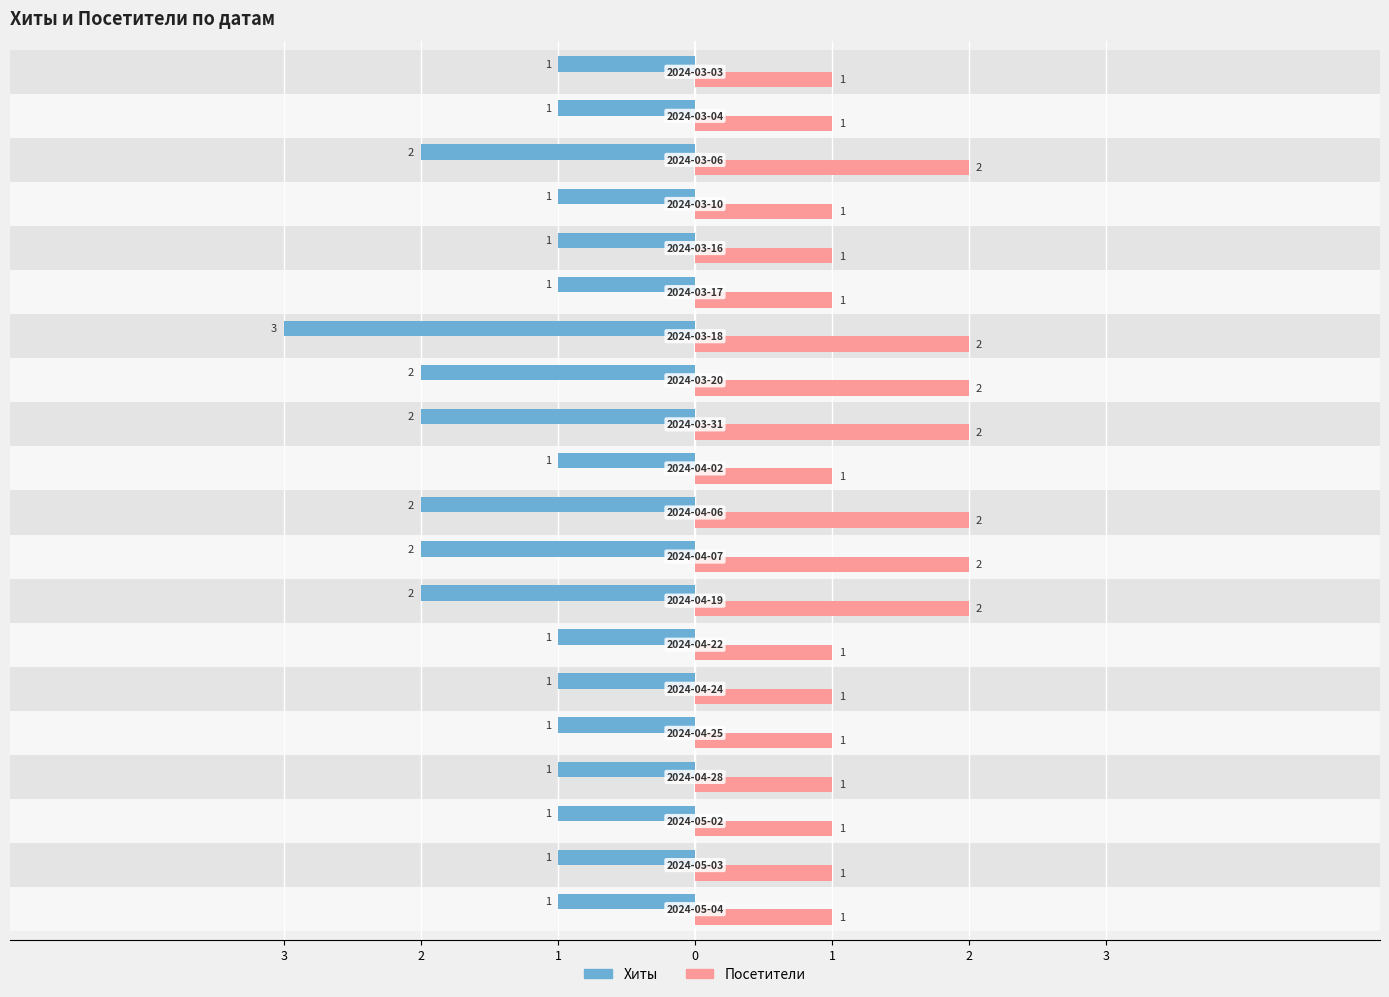

Does the chart contain any negative values?

Yes